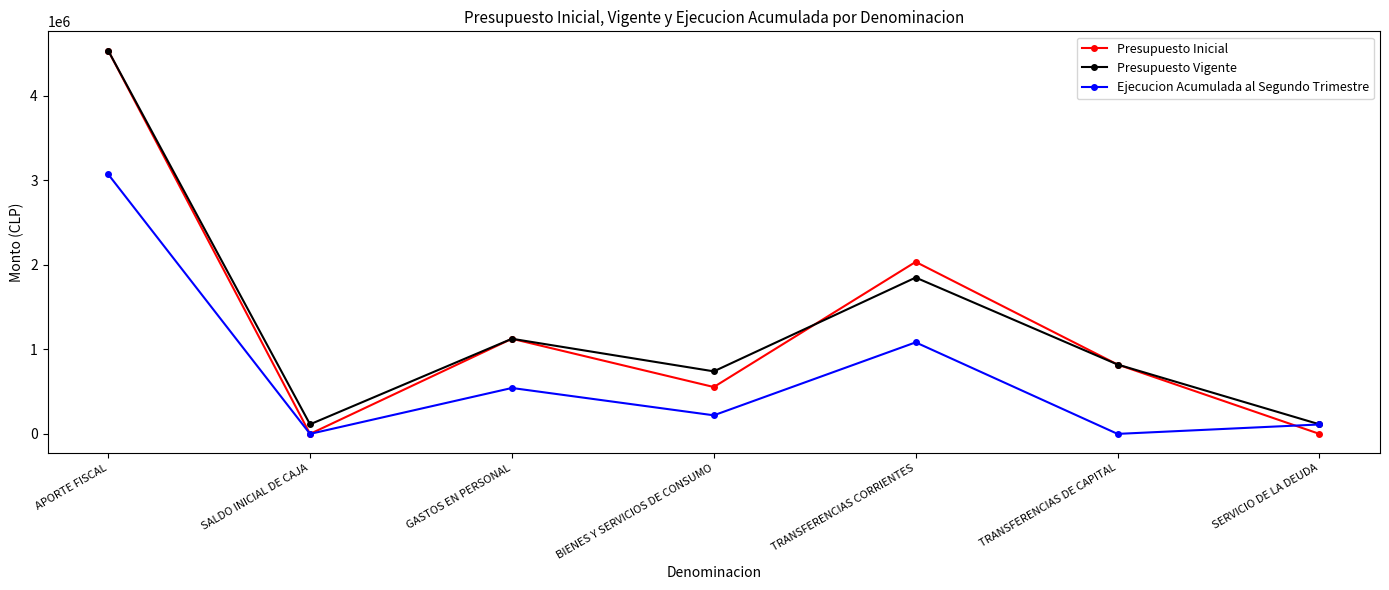

Which series has the largest range (max minus min)?

Presupuesto Inicial